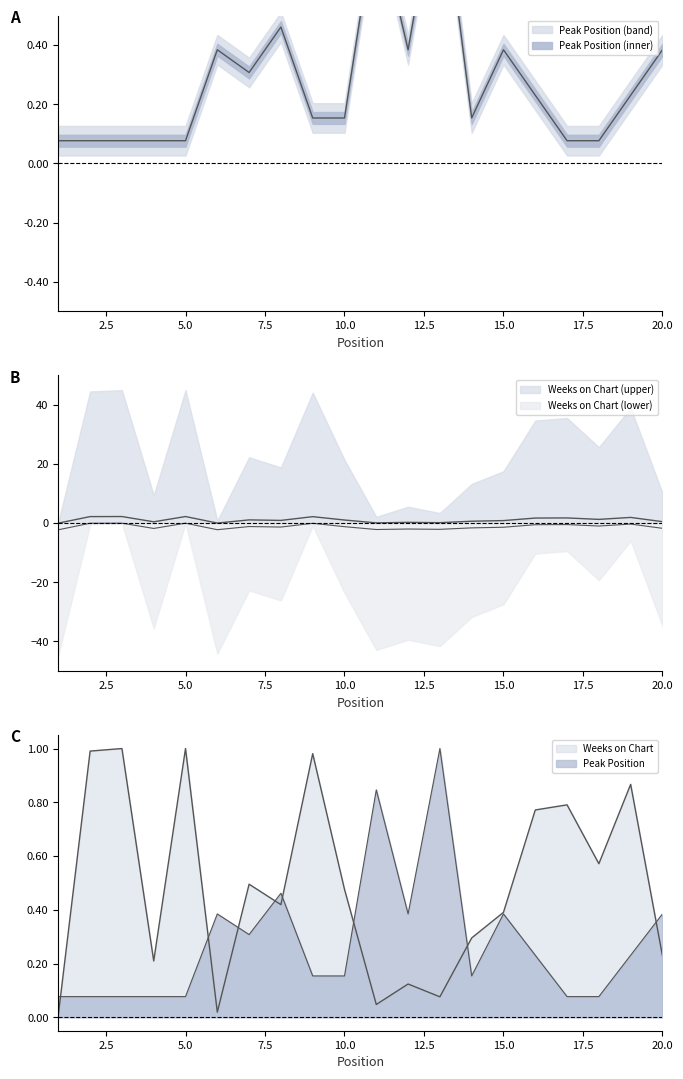

Between which two adjacent categories do Weeks on Chart and Peak Position first intersect?

1 and 2